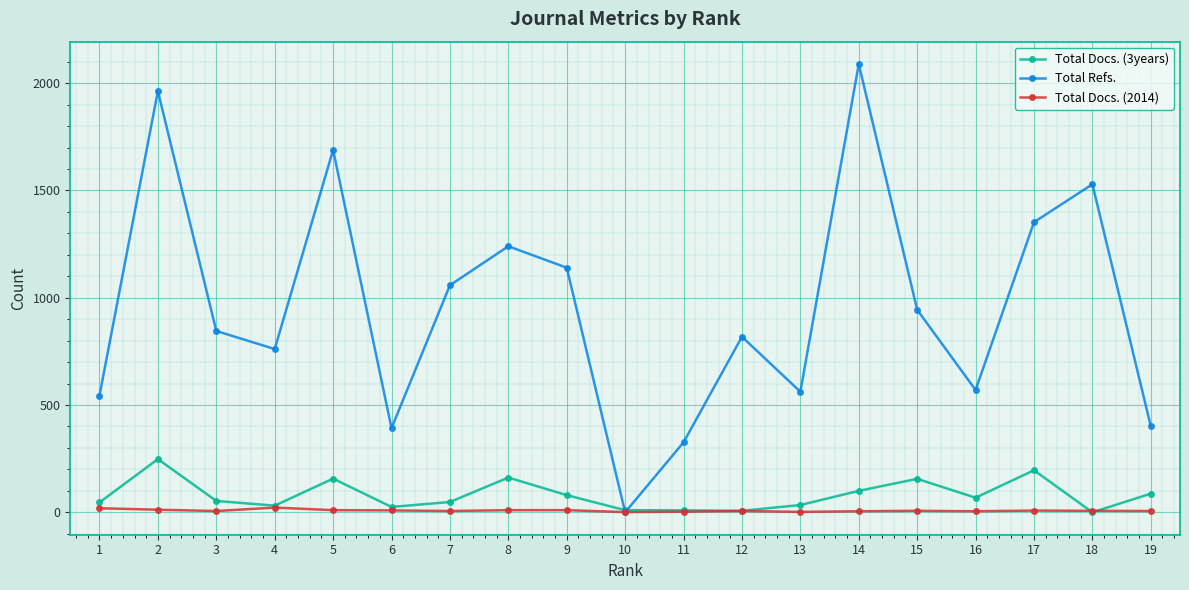

What is the maximum value shown in the chart?

2089